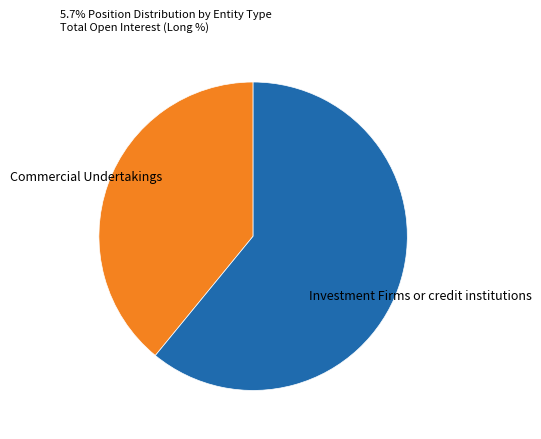

Is there any slice that represents more than half of the pie?

Yes